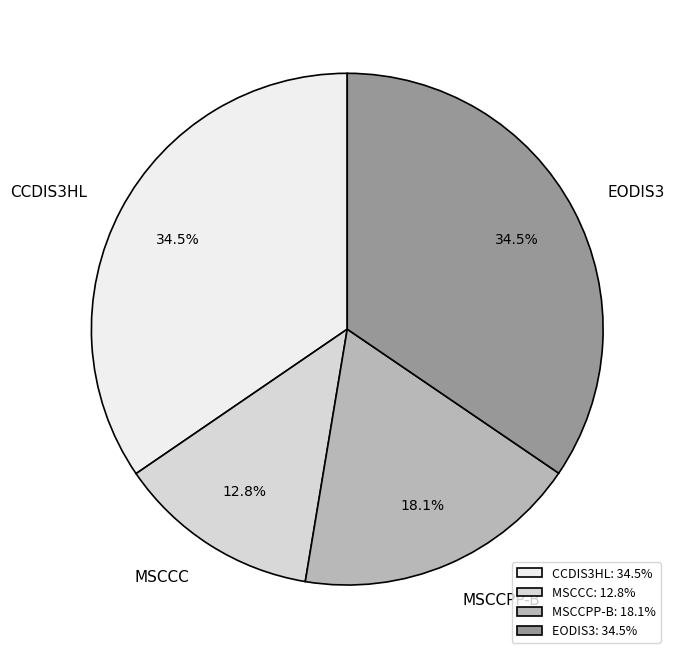

To the nearest percent, what is the combined percentage of EODIS3 and MSCCC?

47%